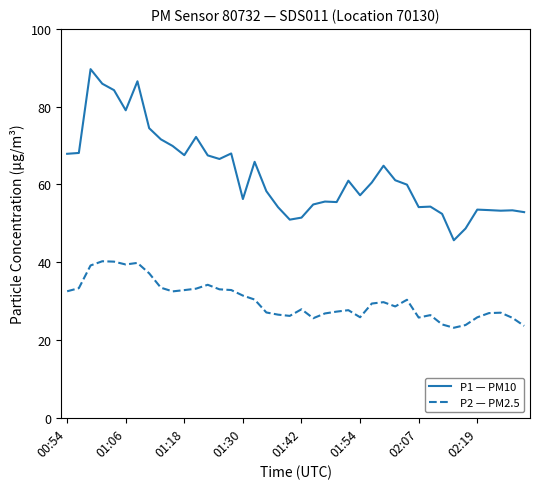

Is this an area chart (filled region under the line)?

No